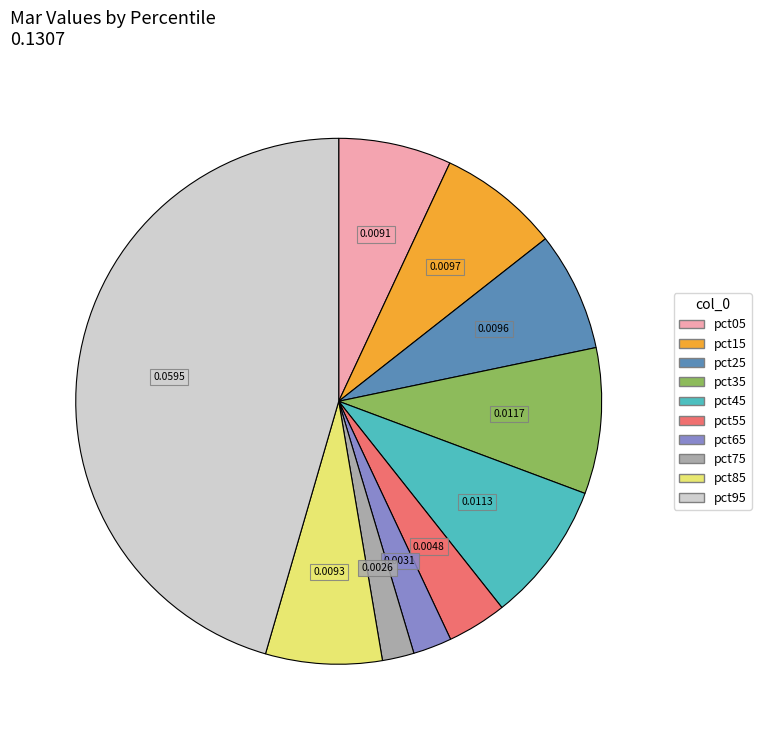

Is there any slice that represents more than half of the pie?

No